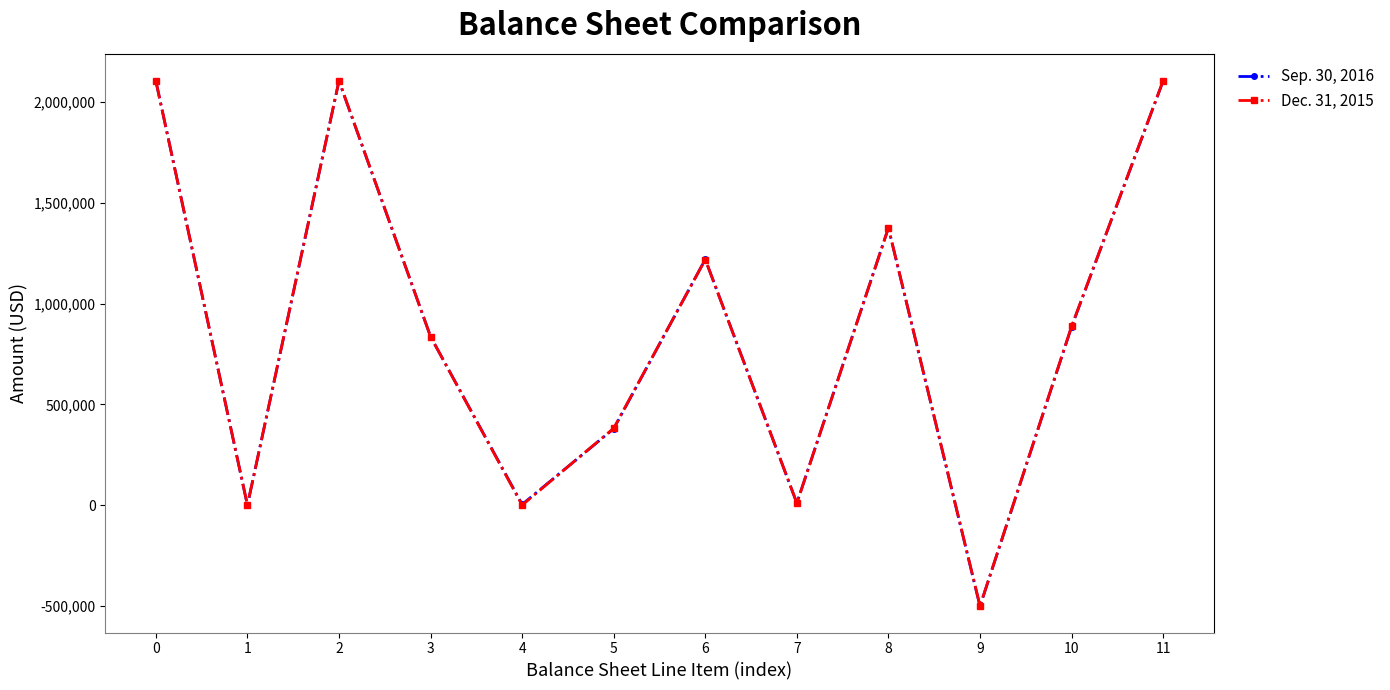

True or false: Dec. 31, 2015 has more than 0 interior local peaks.

True